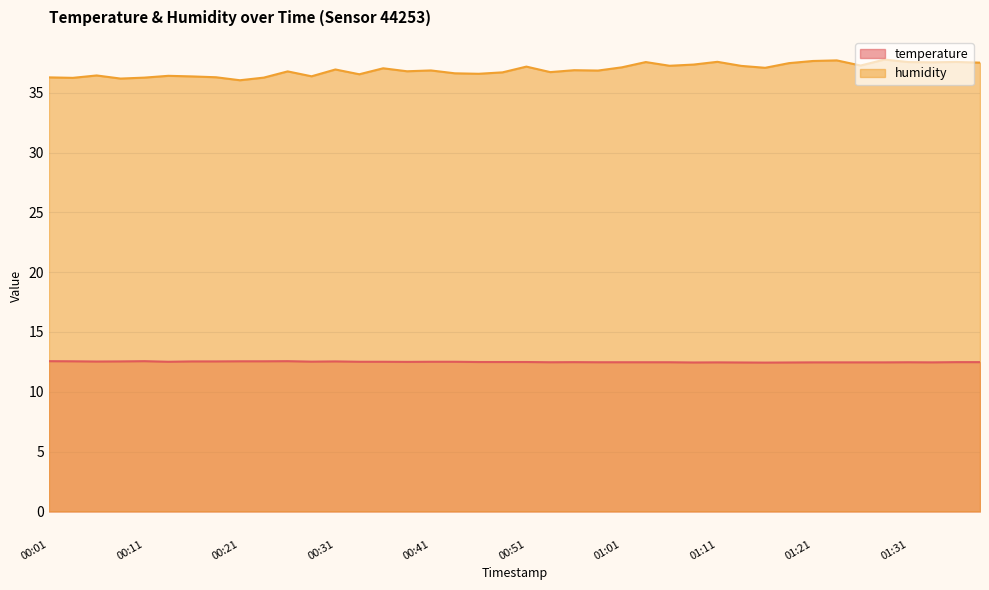

Count the number of data series in this chart.

2